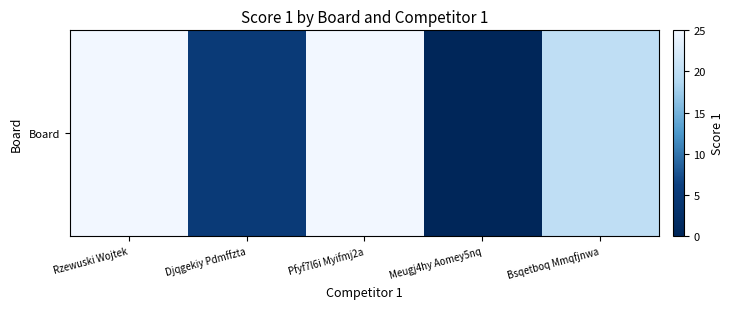

Rank the categories by value from lowest to highest.

Meugj4hy Aomey5nq, Djqgekiy Pdmffzta, Bsqetboq Mmqfjnwa, Rzewuski Wojtek, Pfyf7l6i Myifmj2a